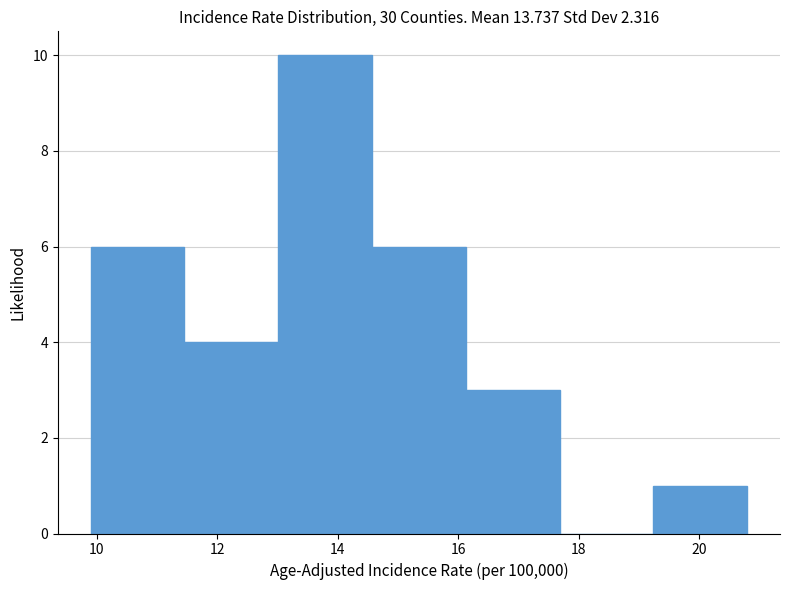

What is the height of the bar covering 10.0 to 11.4 on the x-axis? Neither the bar edges nor the heights are printed on the chart, so give them approximately, as read against the axes.

6